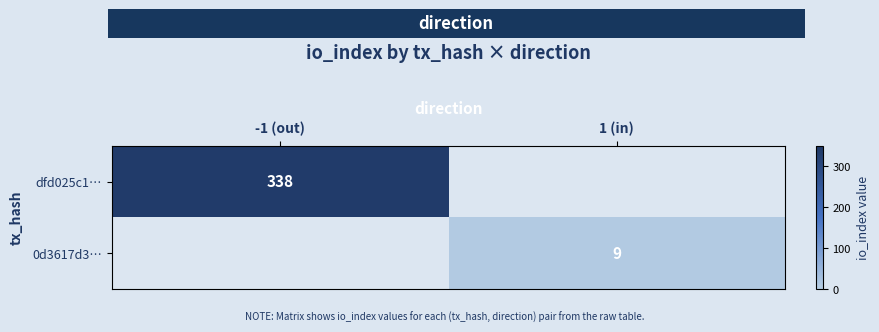

The 0d3617d3… series shows 9 at 1 (in). True or false?

True